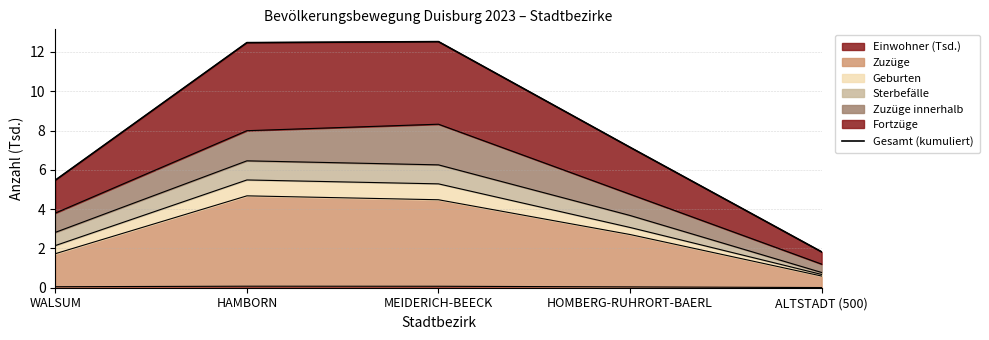

Rank the categories by value from lowest to highest.

ALTSTADT (500), WALSUM, HOMBERG-RUHRORT-BAERL, HAMBORN, MEIDERICH-BEECK